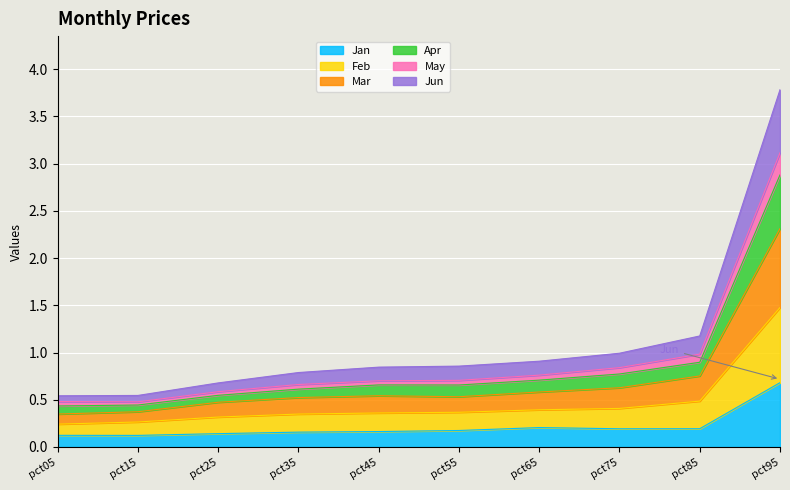

True or false: Feb and Apr cross at least once.

False